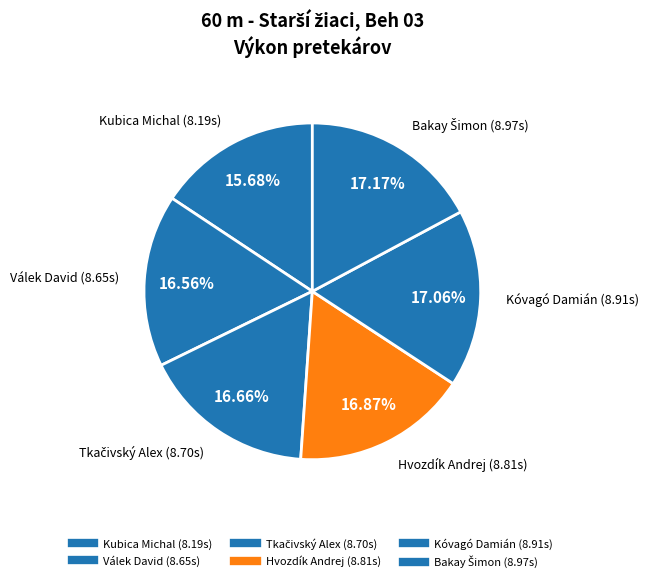

Count the number of slices in the pie.

6